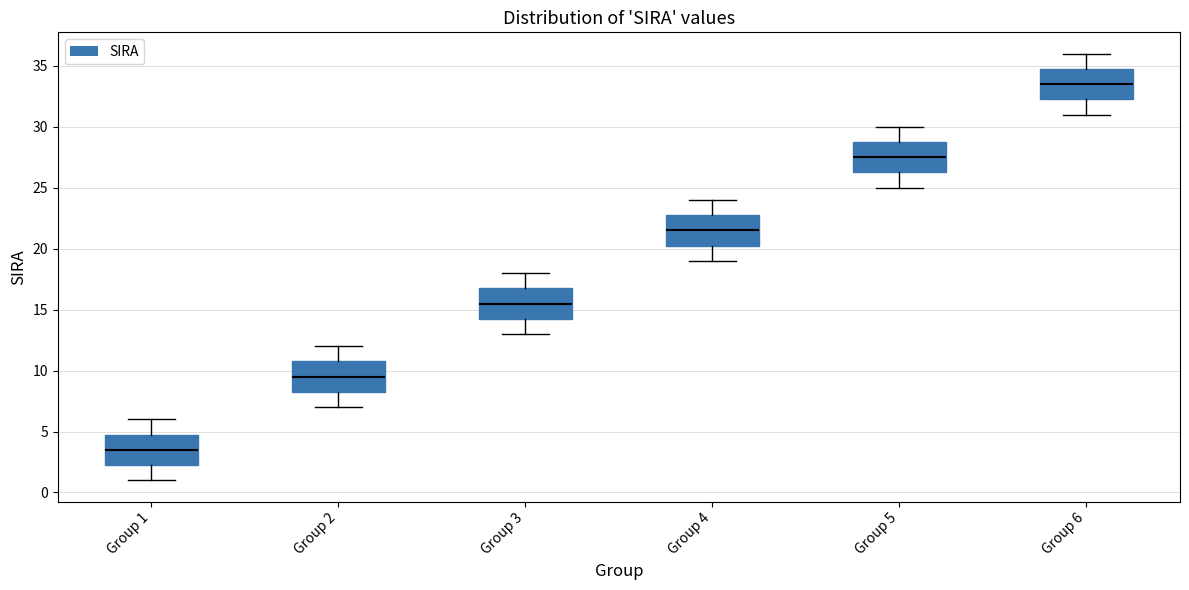

Reading left to right, transcribe this box plot: for each box, give where its median line is, the range the box spans, and where its two whiskers end, as read against the y-axis. The values are not printed on the chart, so give them approximately, as read against the axis.

Group 1: median 3.5, box 2.5 to 5.0, whiskers 1.0 to 6.0
Group 2: median 9.5, box 8.5 to 11.0, whiskers 7.0 to 12.0
Group 3: median 15.5, box 14.5 to 17.0, whiskers 13.0 to 18.0
Group 4: median 21.5, box 20.5 to 23.0, whiskers 19.0 to 24.0
Group 5: median 27.5, box 26.5 to 29.0, whiskers 25.0 to 30.0
Group 6: median 33.5, box 32.5 to 35.0, whiskers 31.0 to 36.0